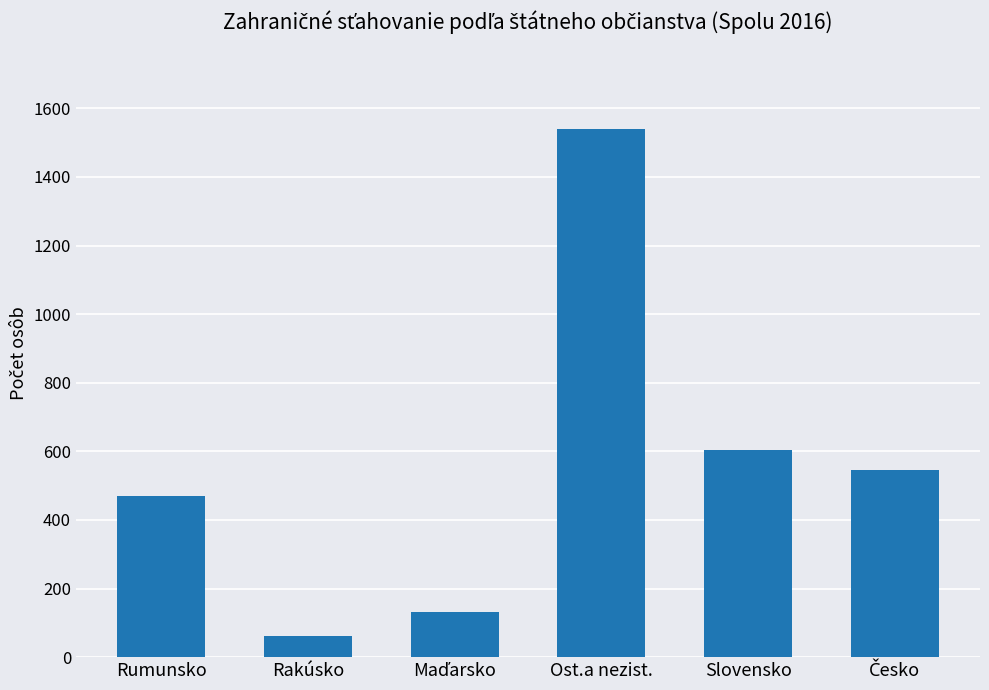

What is the change in value from Ost.a nezist. to Slovensko?

-935